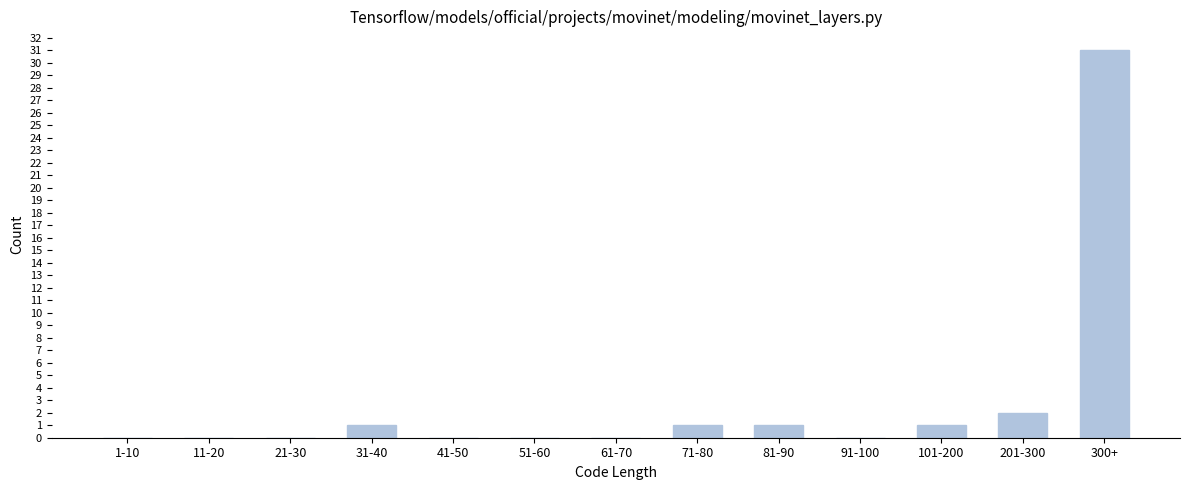

Reading right to left, list all the values displayed in this chart.

300+=31	201-300=2	101-200=1	91-100=0	81-90=1	71-80=1	61-70=0	51-60=0	41-50=0	31-40=1	21-30=0	11-20=0	1-10=0